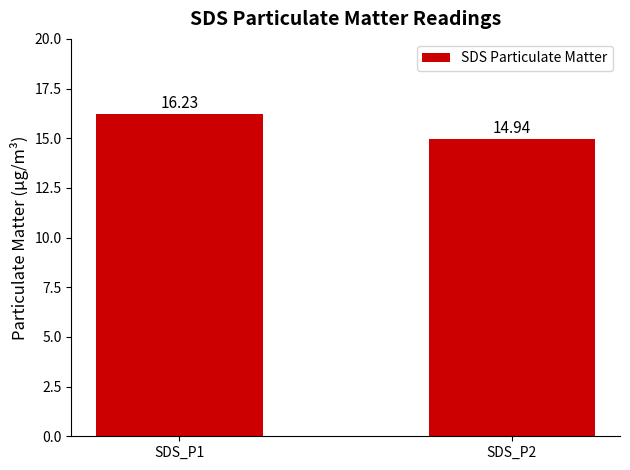

What is the difference between the values at SDS_P2 and SDS_P1?

1.3